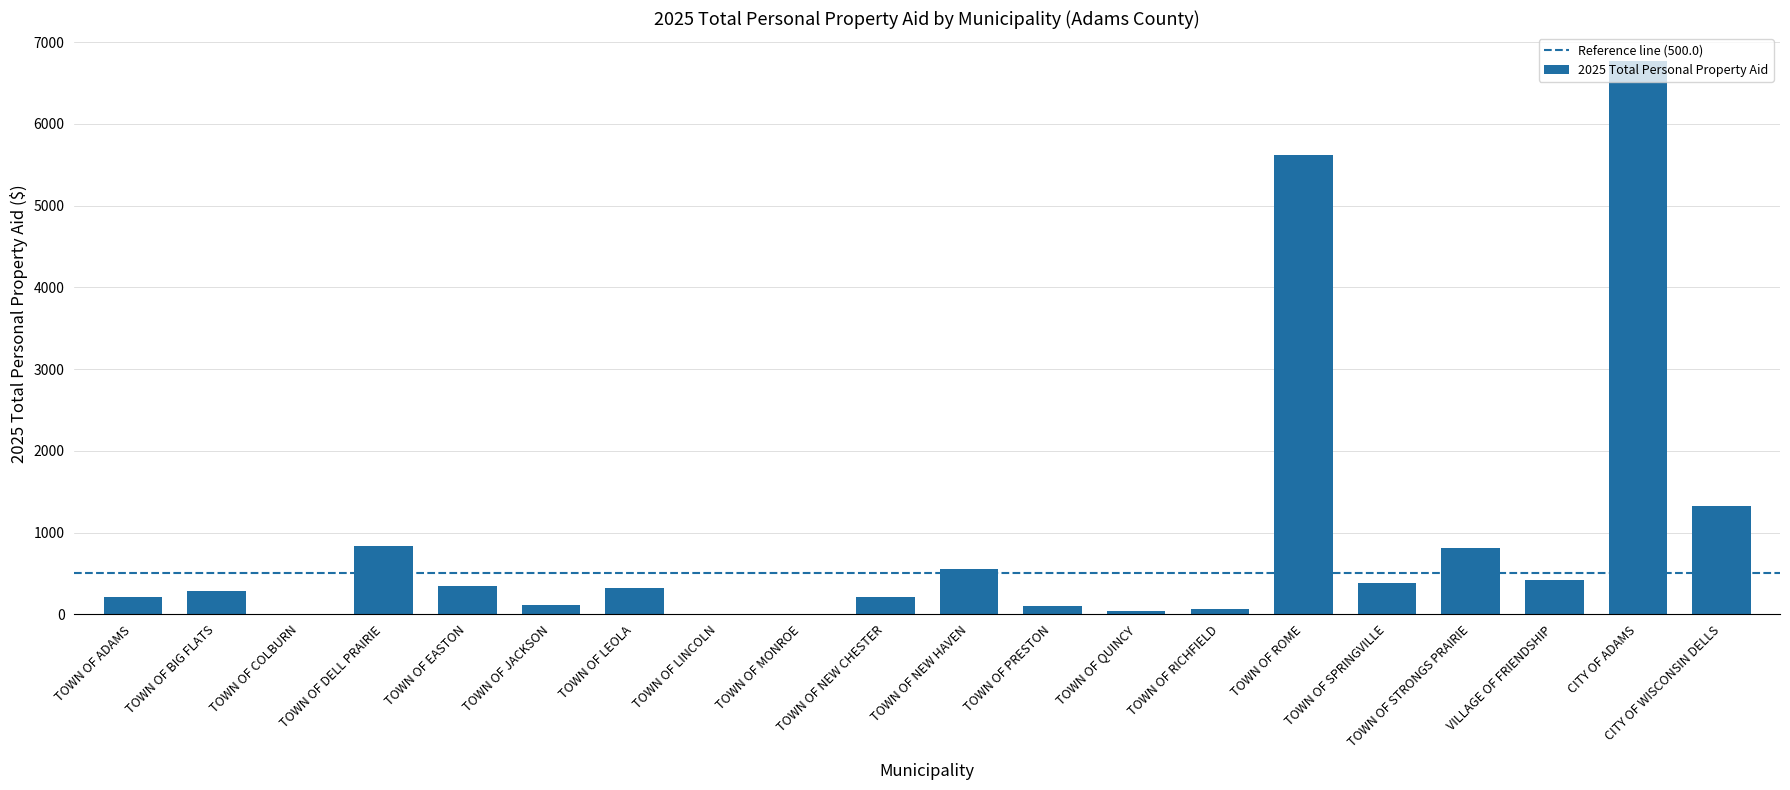

What is the sum of all values?

18406.0